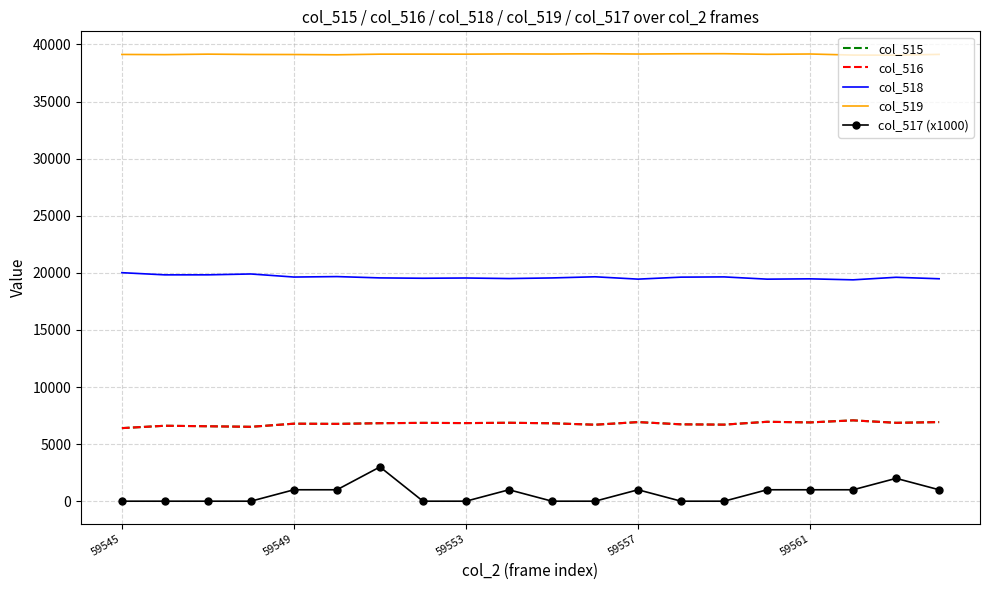

Which series has the largest total across all categories?

col_519